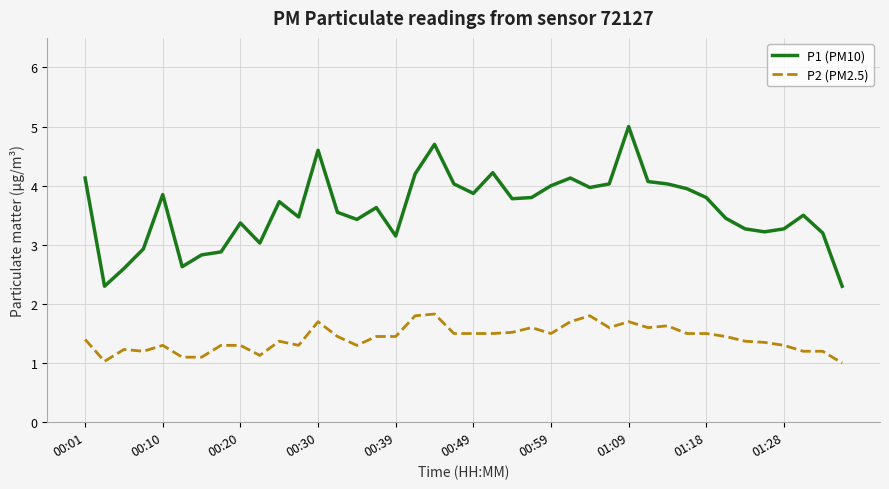

True or false: P2 (PM2.5) and P1 (PM10) intersect in this chart.

False